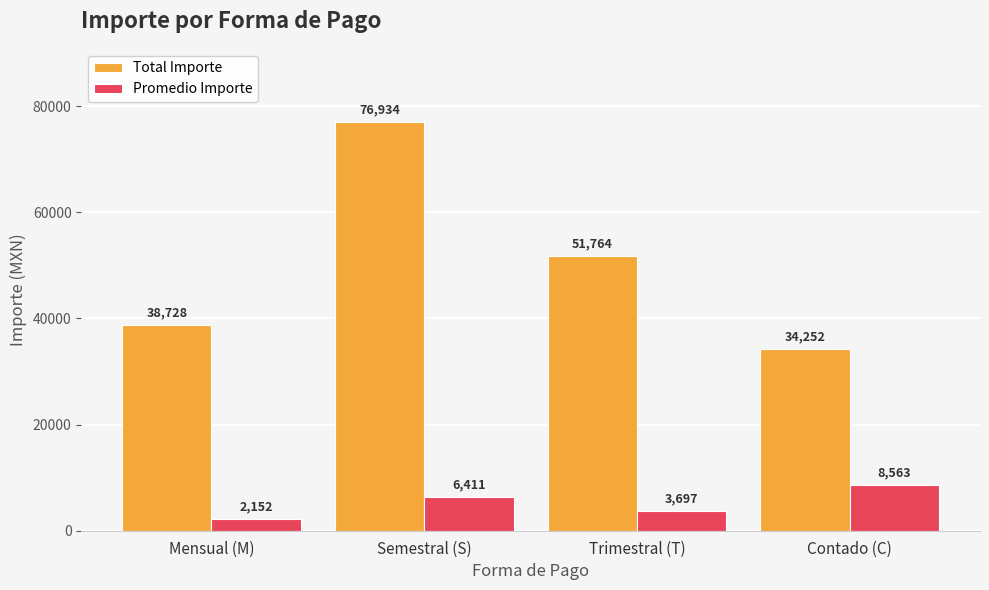

What is the difference between the Total Importe values at Trimestral (T) and Mensual (M)?

13035.6